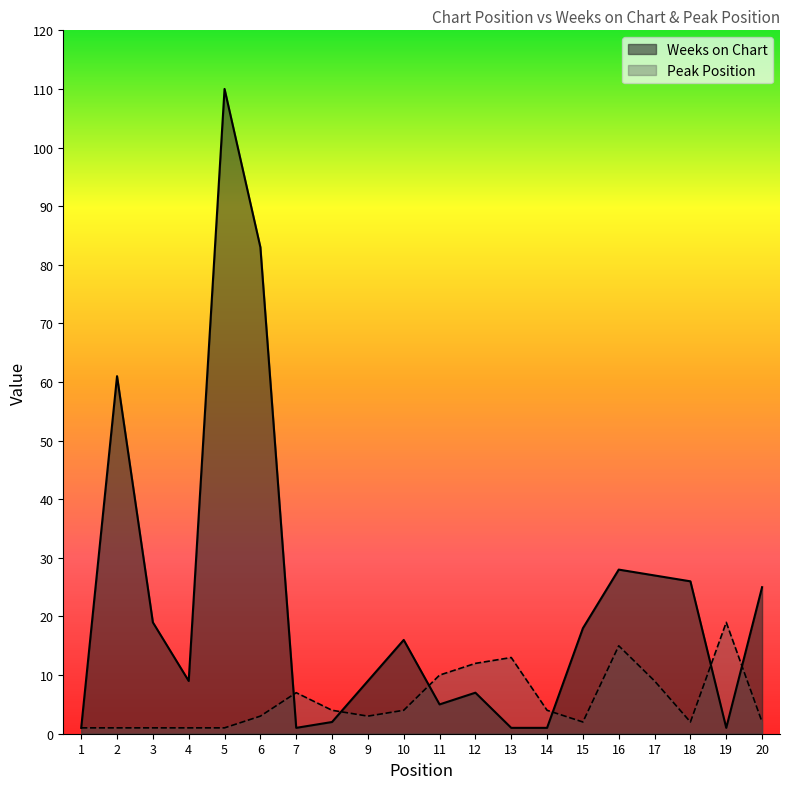

True or false: Peak Position has more than 0 interior local peaks.

True